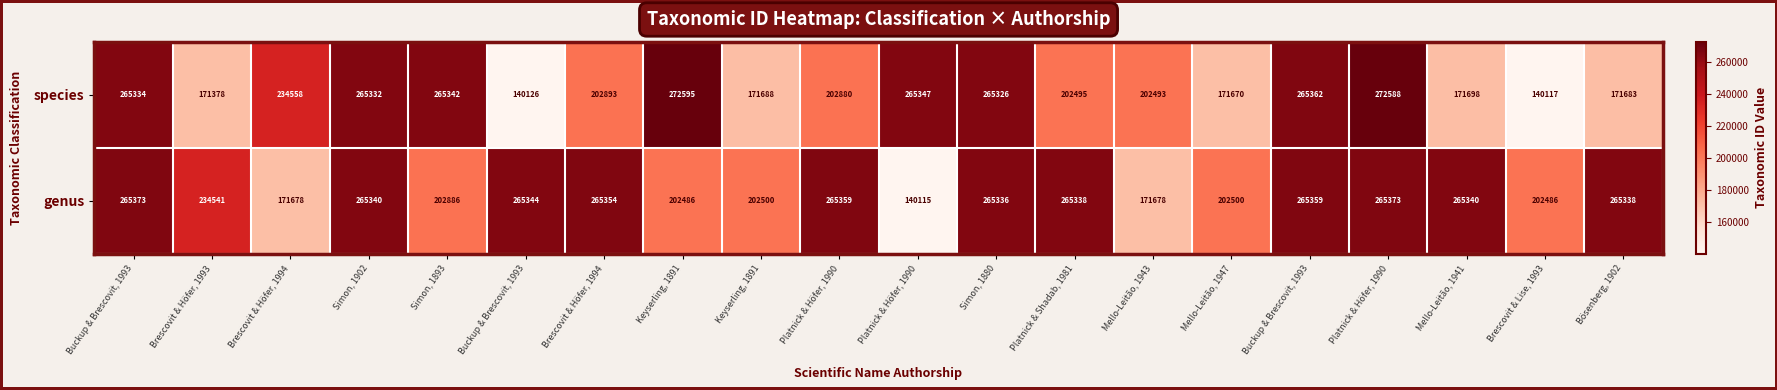

Reading right to left, extract all data points from this chart.

species: Bösenberg, 1902=171683	Brescovit & Lise, 1993=140117	Mello-Leitão, 1941=171698	Platnick & Höfer, 1990=272588	Buckup & Brescovit, 1993=265362	Mello-Leitão, 1947=171670	Mello-Leitão, 1943=202493	Platnick & Shadab, 1981=202495	Simon, 1880=265326	Platnick & Höfer, 1990=265347	Platnick & Höfer, 1990=202880	Keyserling, 1891=171688	Keyserling, 1891=272595	Brescovit & Höfer, 1994=202893	Buckup & Brescovit, 1993=140126	Simon, 1893=265342	Simon, 1902=265332	Brescovit & Höfer, 1994=234558	Brescovit & Höfer, 1993=171378	Buckup & Brescovit, 1993=265334
genus: Bösenberg, 1902=265338	Brescovit & Lise, 1993=202486	Mello-Leitão, 1941=265340	Platnick & Höfer, 1990=265373	Buckup & Brescovit, 1993=265359	Mello-Leitão, 1947=202500	Mello-Leitão, 1943=171678	Platnick & Shadab, 1981=265338	Simon, 1880=265336	Platnick & Höfer, 1990=140115	Platnick & Höfer, 1990=265359	Keyserling, 1891=202500	Keyserling, 1891=202486	Brescovit & Höfer, 1994=265354	Buckup & Brescovit, 1993=265344	Simon, 1893=202886	Simon, 1902=265340	Brescovit & Höfer, 1994=171678	Brescovit & Höfer, 1993=234541	Buckup & Brescovit, 1993=265373